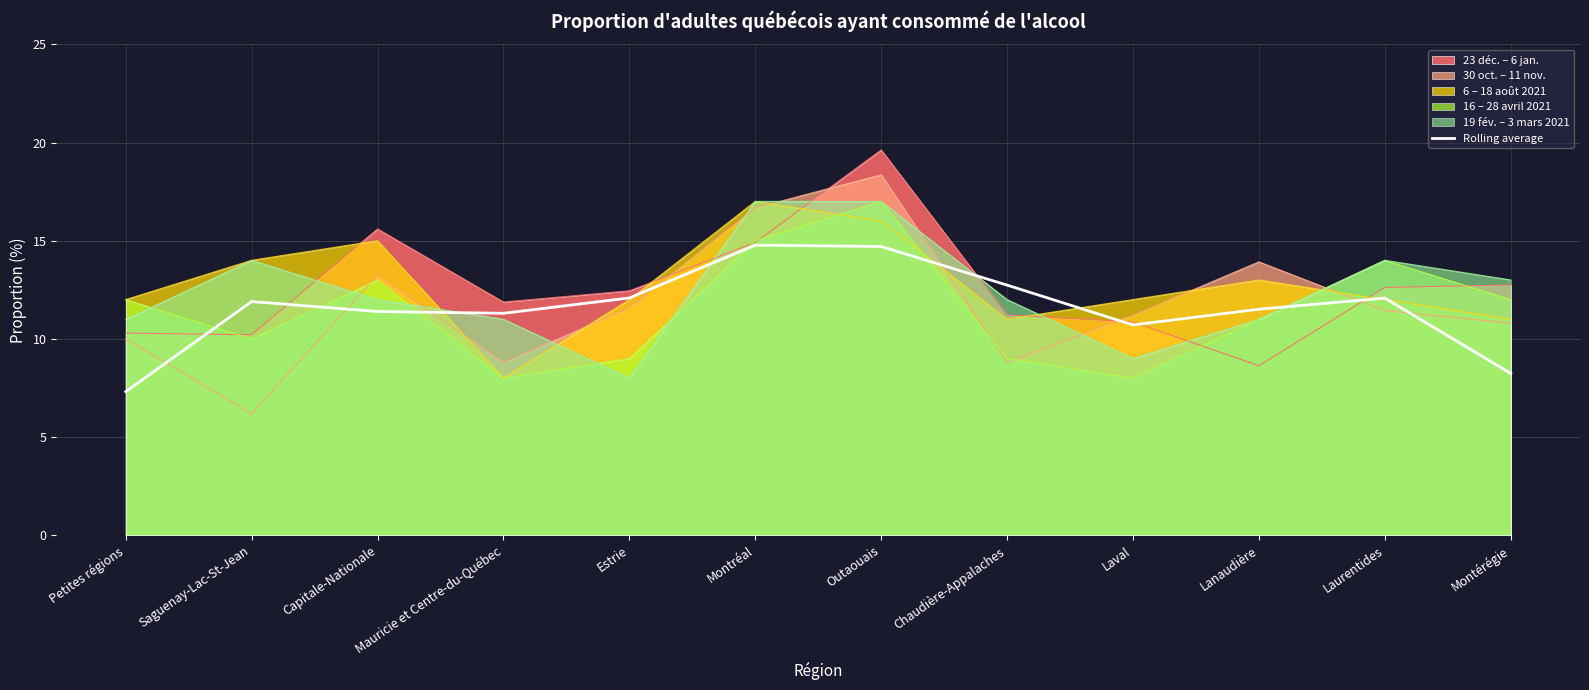

True or false: there are more than 2 points higher than both neighbors.

True